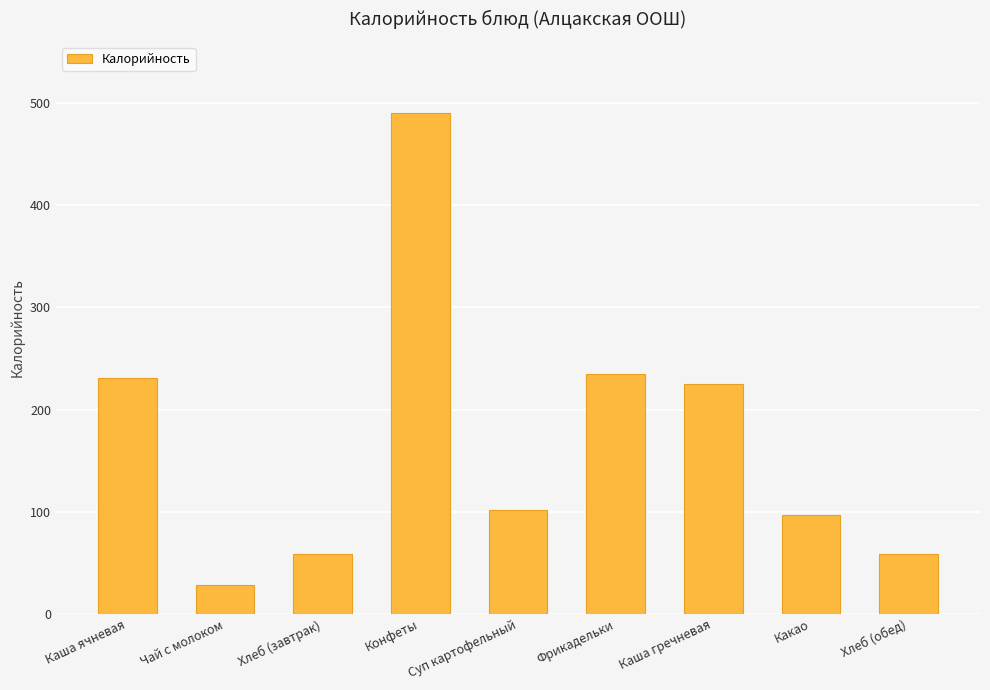

Read the value at Какао.

96.8